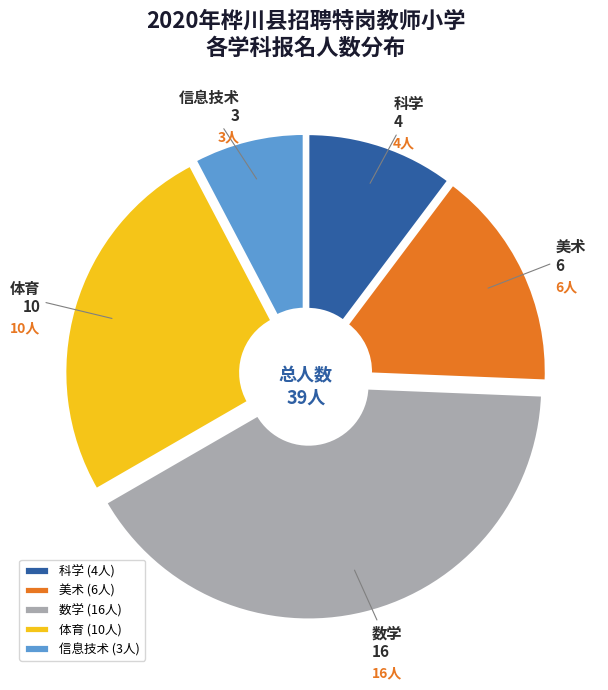

Rank the categories by value from lowest to highest.

信息技术, 科学, 美术, 体育, 数学